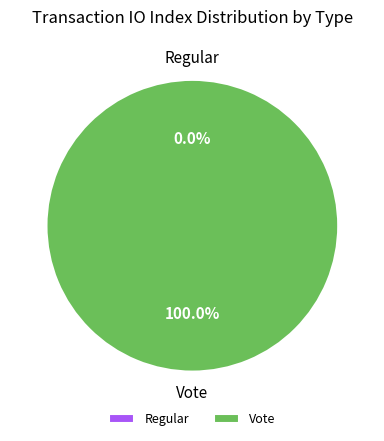

Which slice is the largest?

Vote